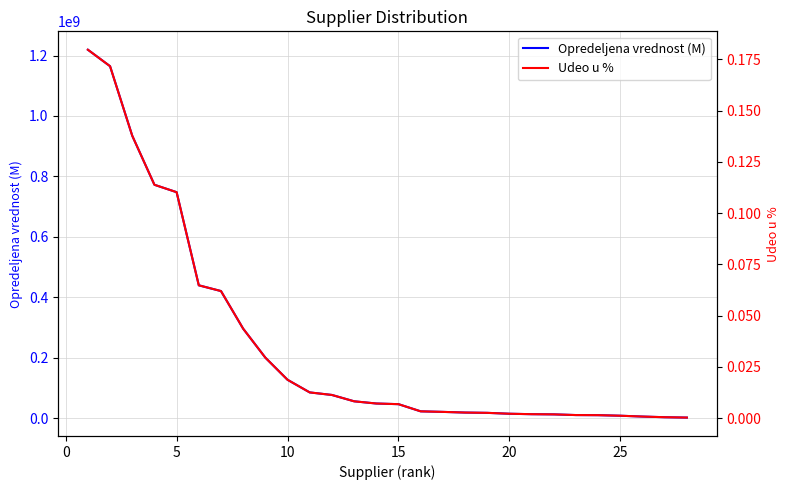

What is the maximum value for Opredeljena vrednost (M)?

1219231784.9